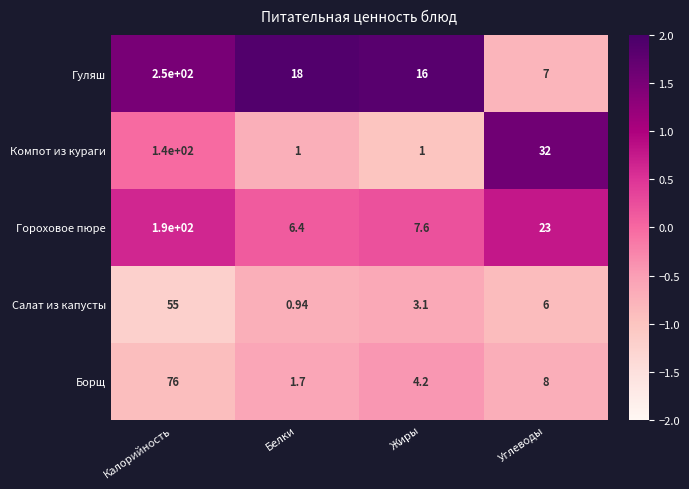

How many distinct data groups are displayed?

5